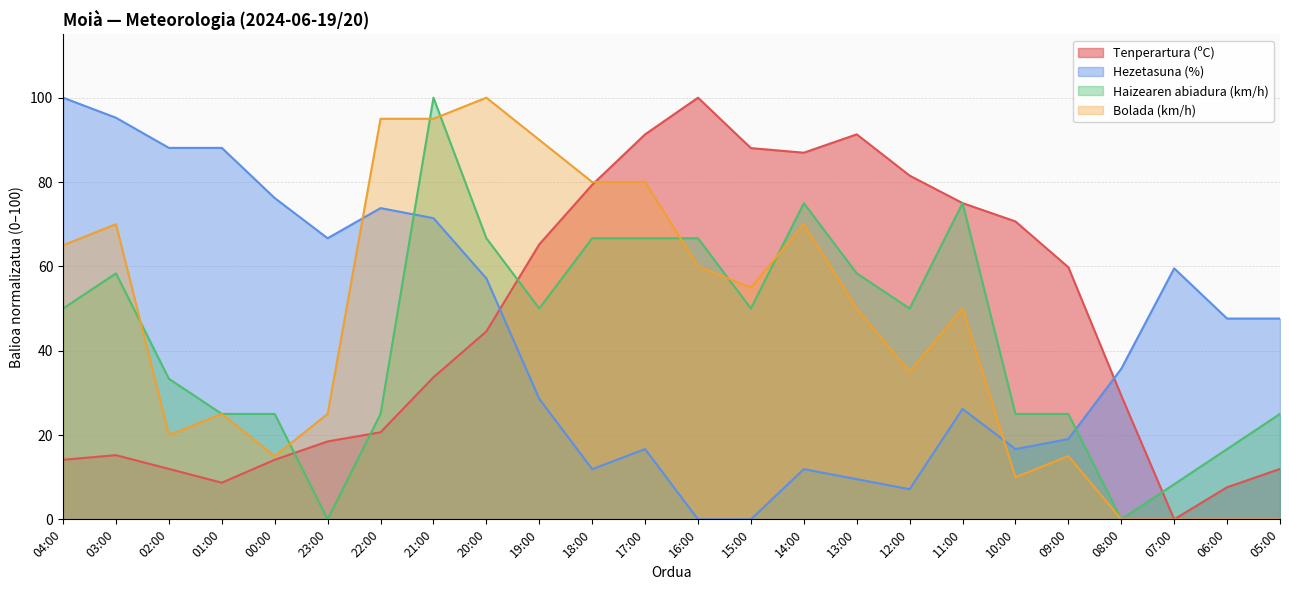

How many values in Bolada (km/h) are above zero?

20